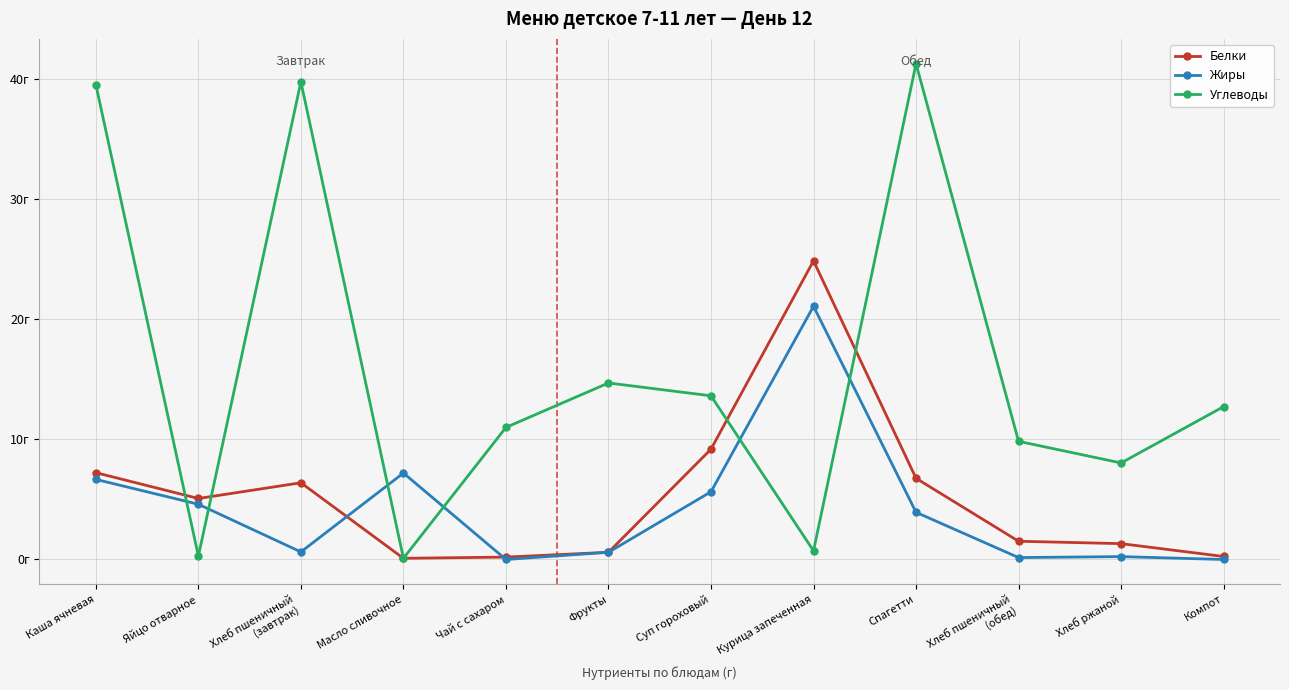

Does the chart display data point markers on the line(s)?

Yes